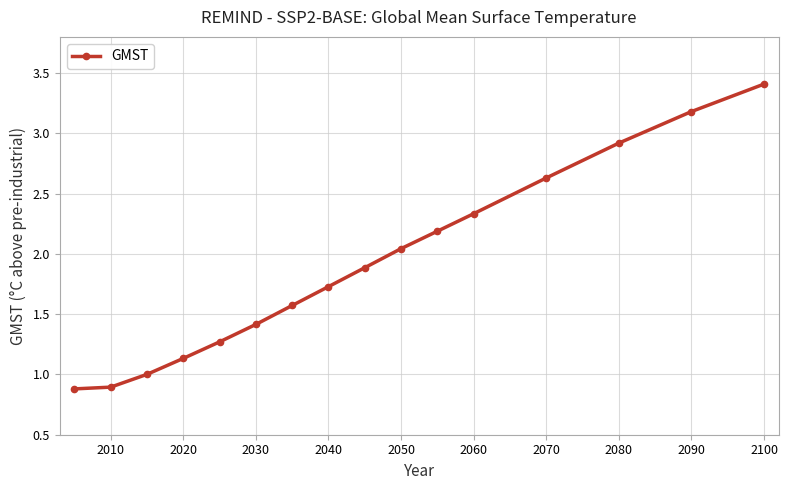

Count the number of data series in this chart.

1